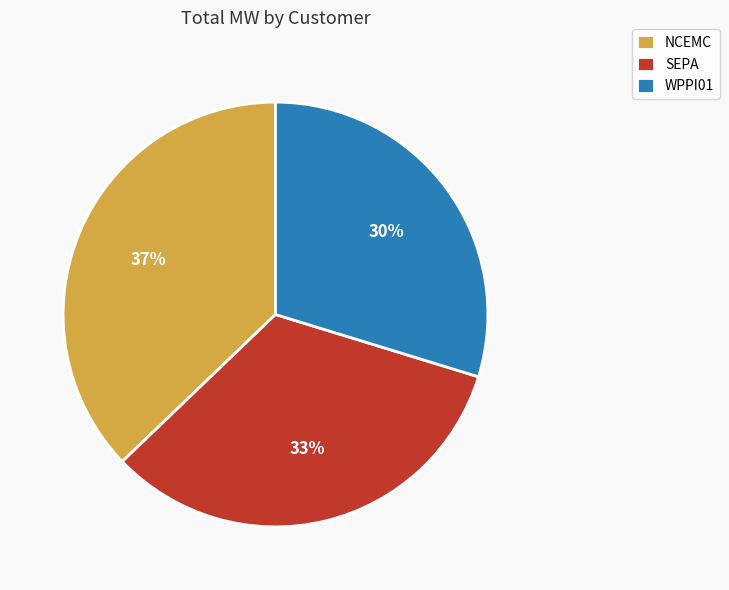

The NCEMC slice represents 37% of the pie. True or false?

True